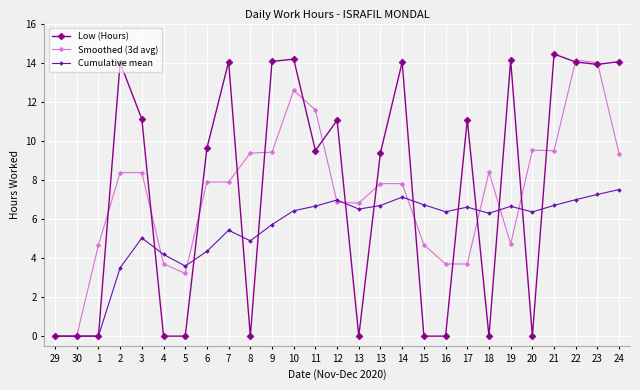

How many intersections are there between Low (Hours) and Cumulative mean?

12